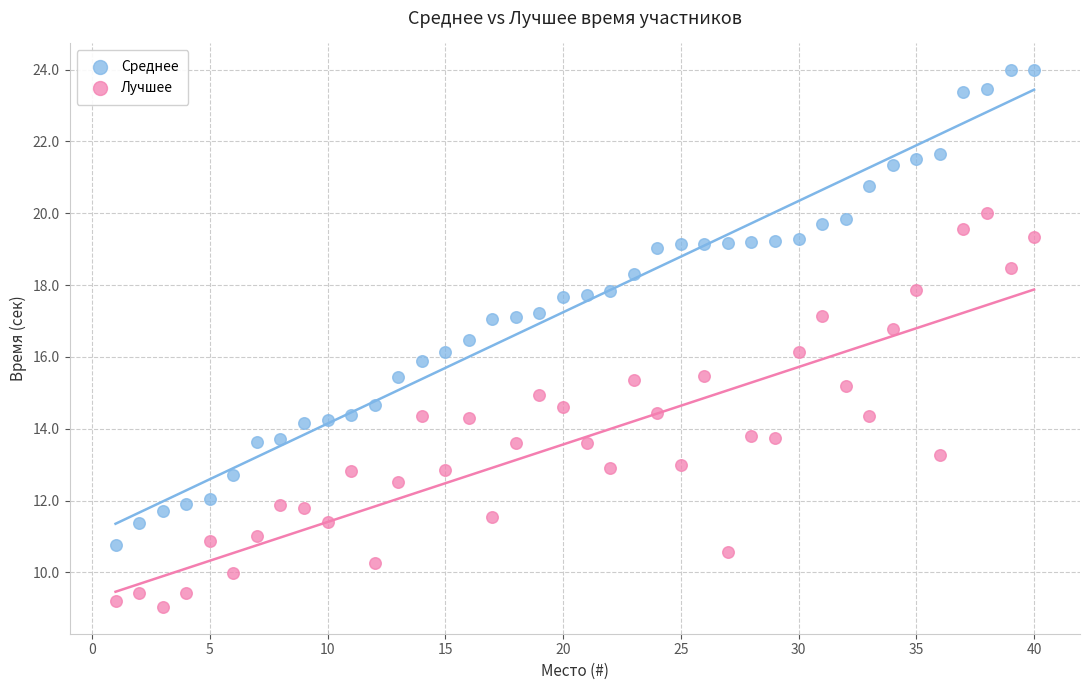

Which series reaches the minimum Y coordinate?

Лучшее